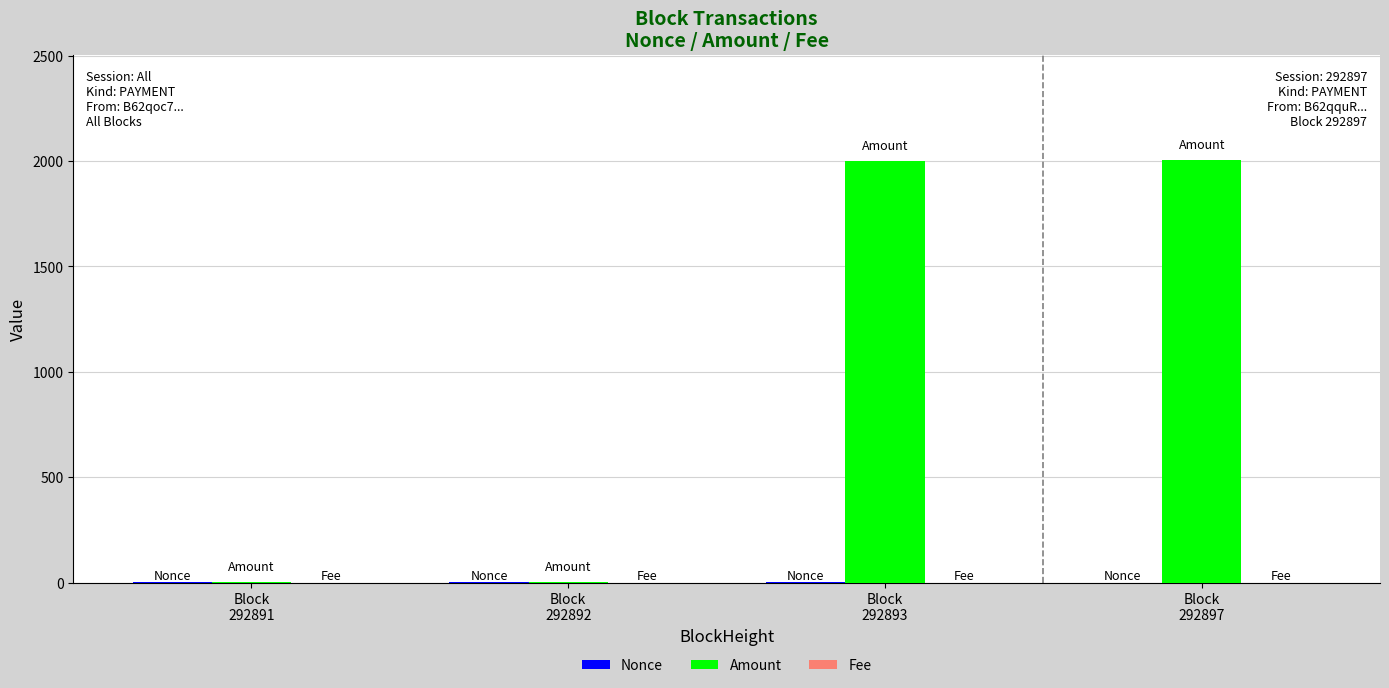

What is the highest value of the Amount series?

2004.0